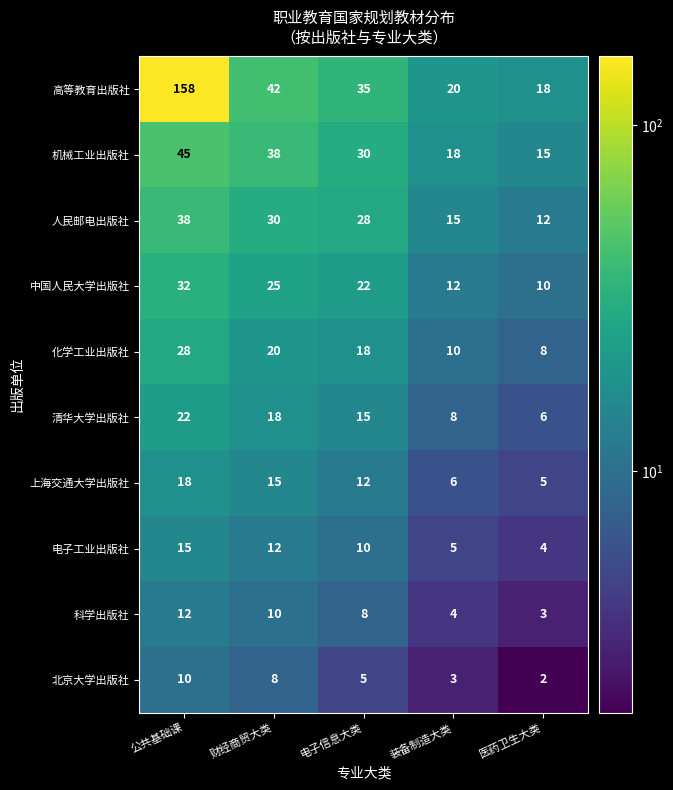

At which label is 中国人民大学出版社 closest to 21?

电子信息大类